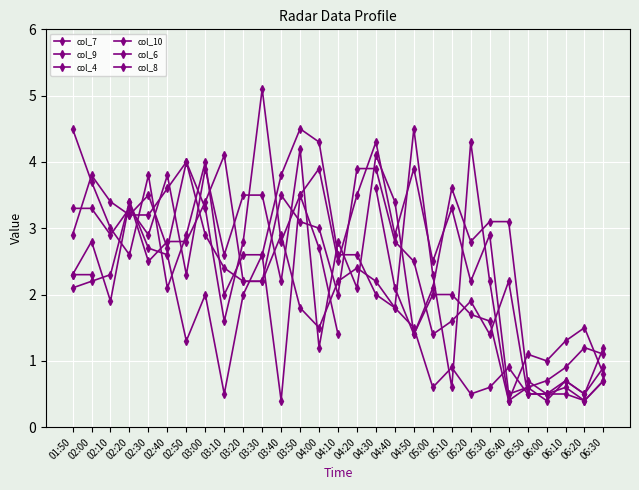

Where does the col_4 series first go above 2?

01:50